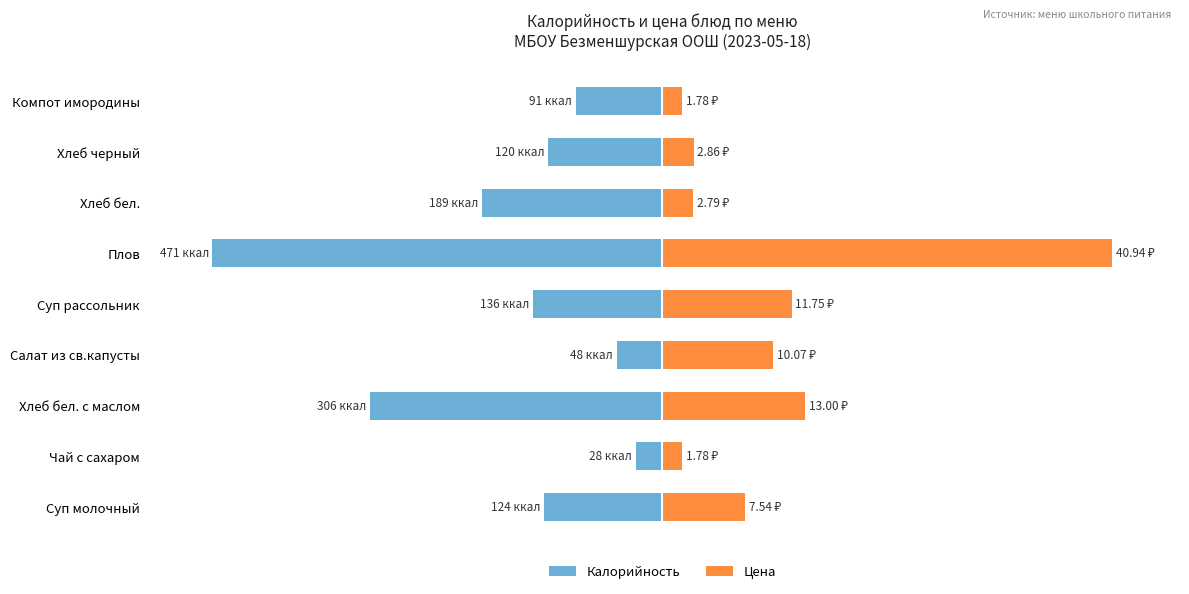

Which series changed the most between Суп рассольник and Плов?

Цена